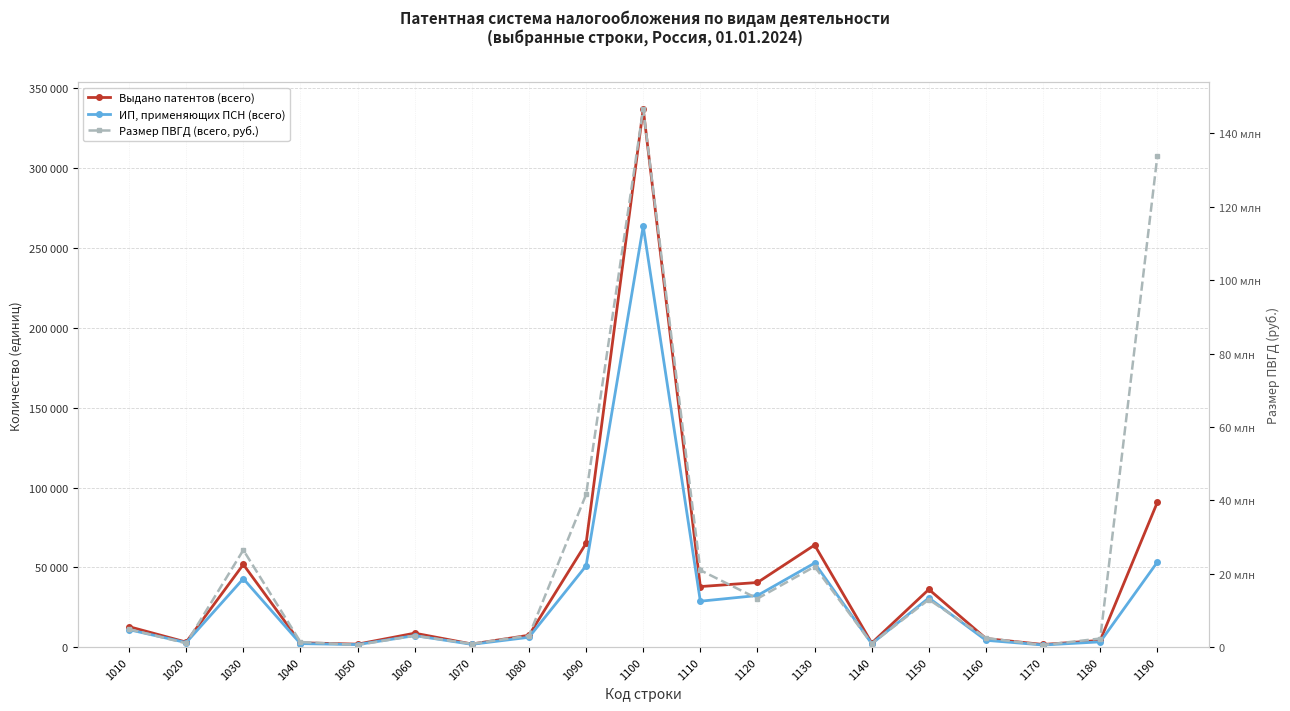

The Размер ПВГД (всего, руб.) series shows 13254229 at 1120. True or false?

True